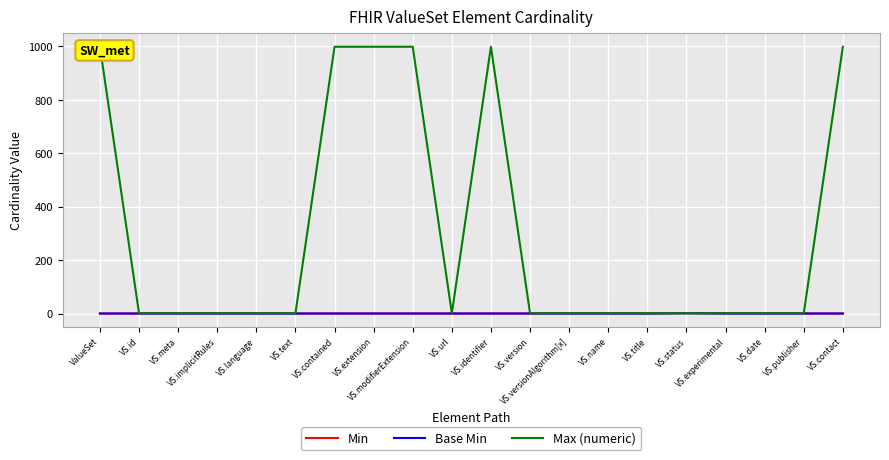

Which series has the largest total across all categories?

Max (numeric)